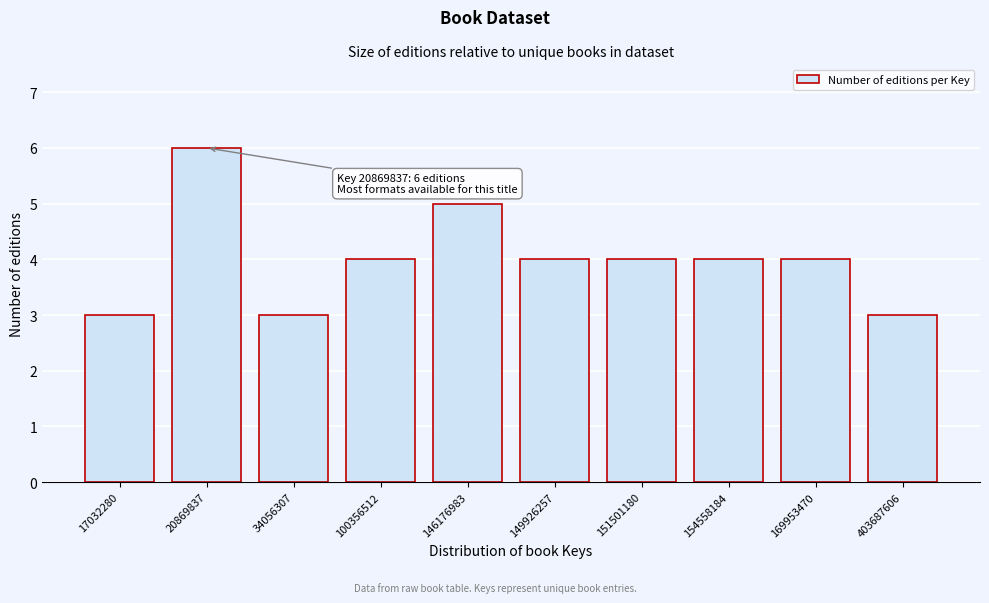

Reading left to right, transcribe all the data shown in this chart.

17032280=3	20869837=6	34056307=3	100356512=4	146176983=5	149926257=4	151501180=4	154558184=4	169953470=4	403687606=3